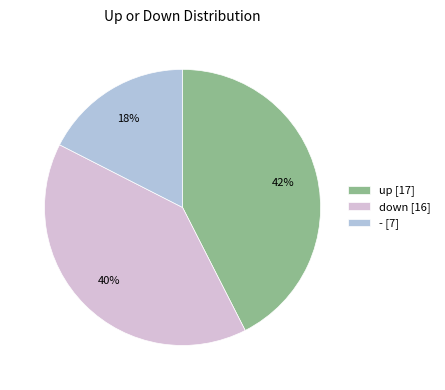

Between down [16] and - [7], which is larger?

down [16]